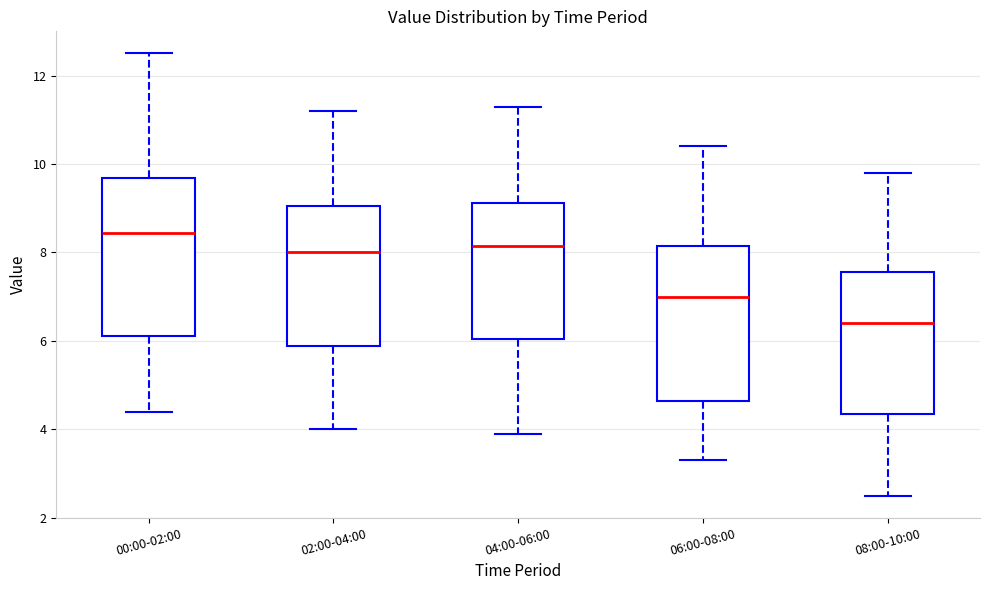

Which box's median line is the highest?

00:00-02:00